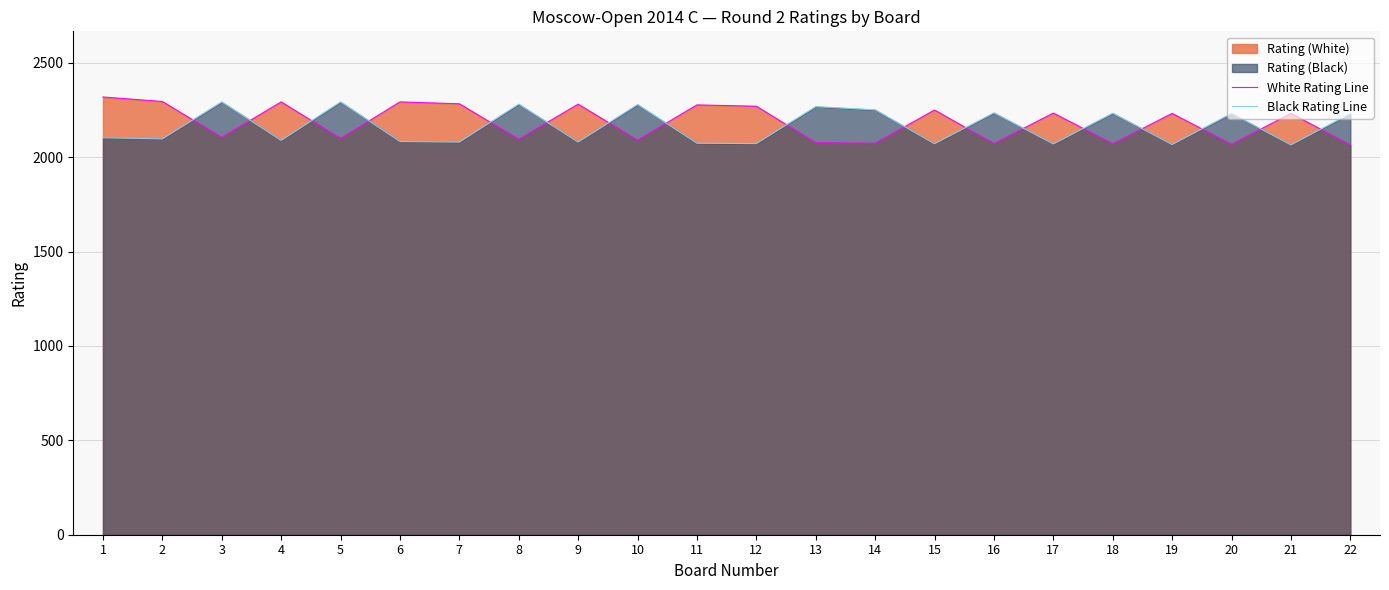

Which category has the lowest value across all series?

22